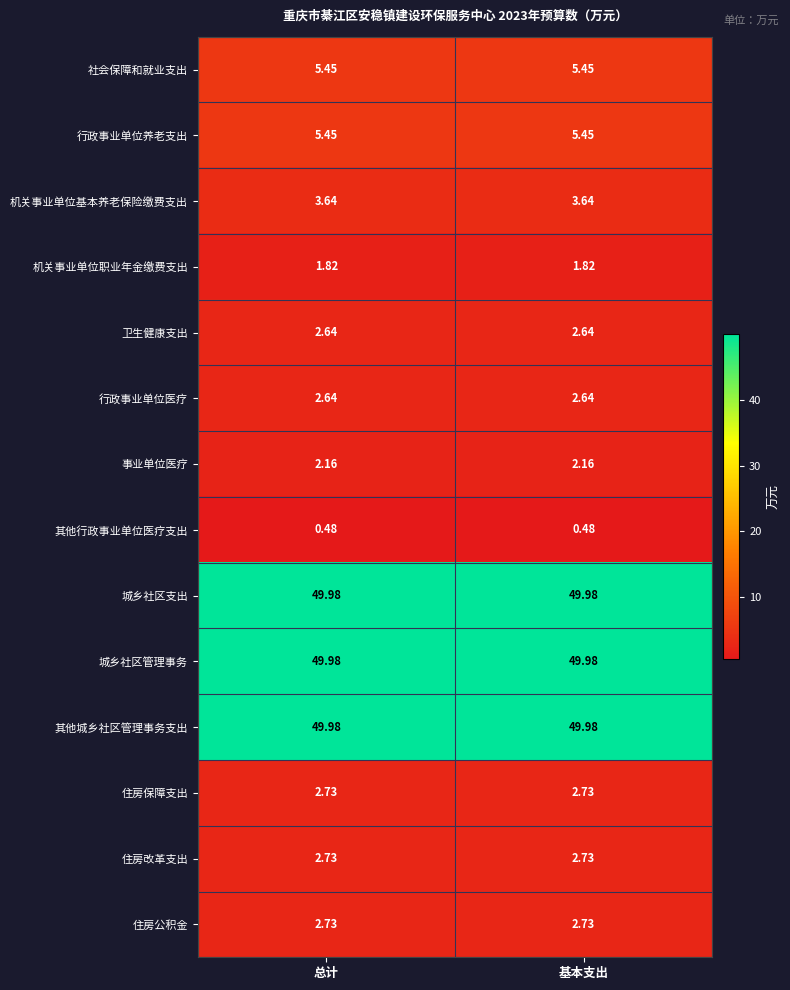

Is the value of 其他城乡社区管理事务支出 at 总计 greater than the value of 事业单位医疗 at 总计?

Yes